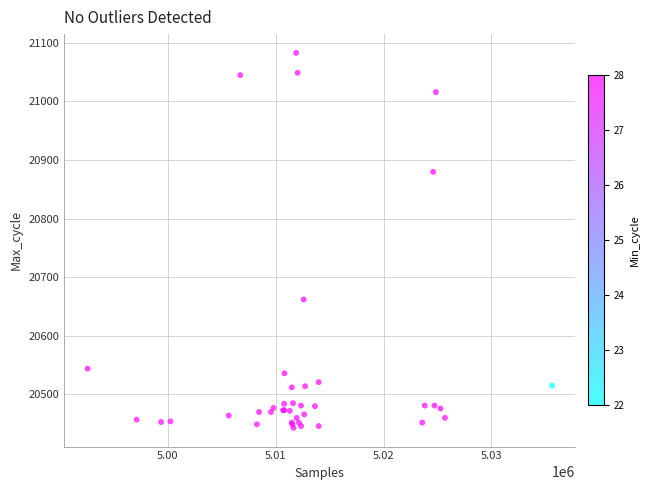

What Y value in the scatter plot is closest to 20763?

20662